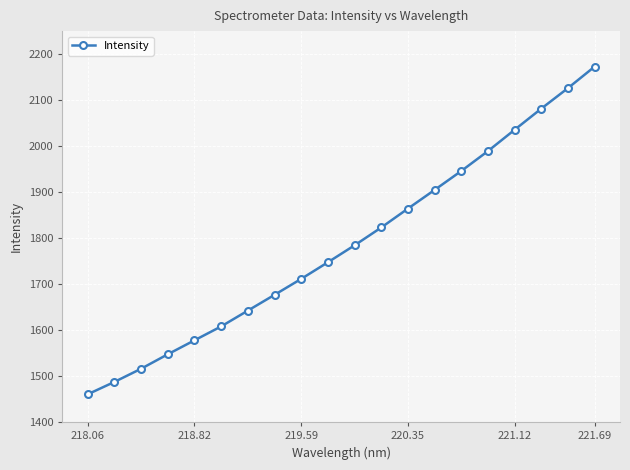

What is the difference between the maximum and second lowest values?

685.5